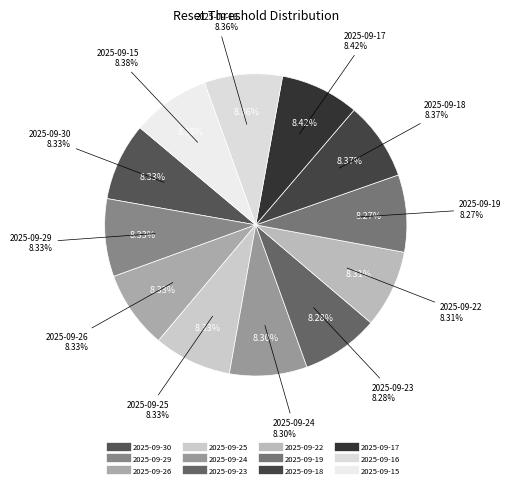

Count the number of slices in the pie.

12